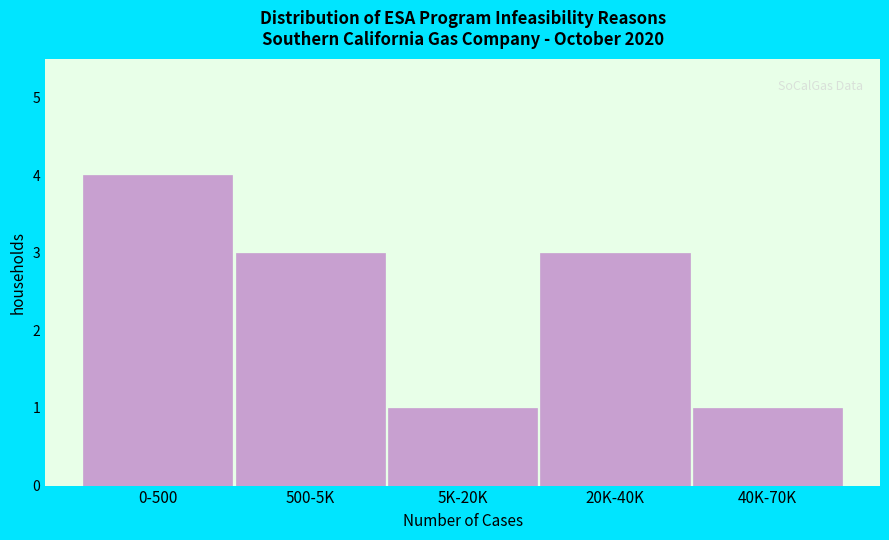

Reading right to left, what are all the values shown in this chart?

1	3	1	3	4